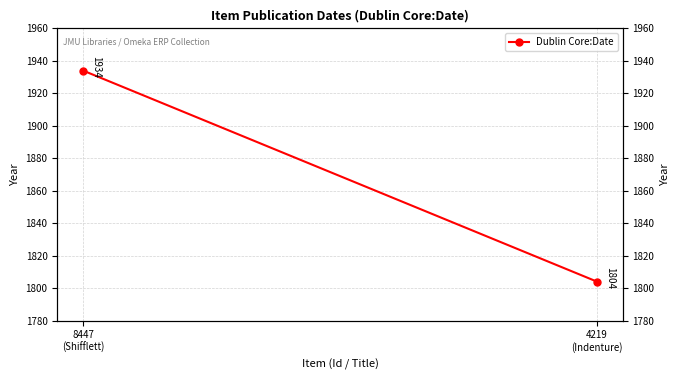

Reading left to right, extract all data points from this chart.

8447
(Shifflett)=1934	4219
(Indenture)=1804